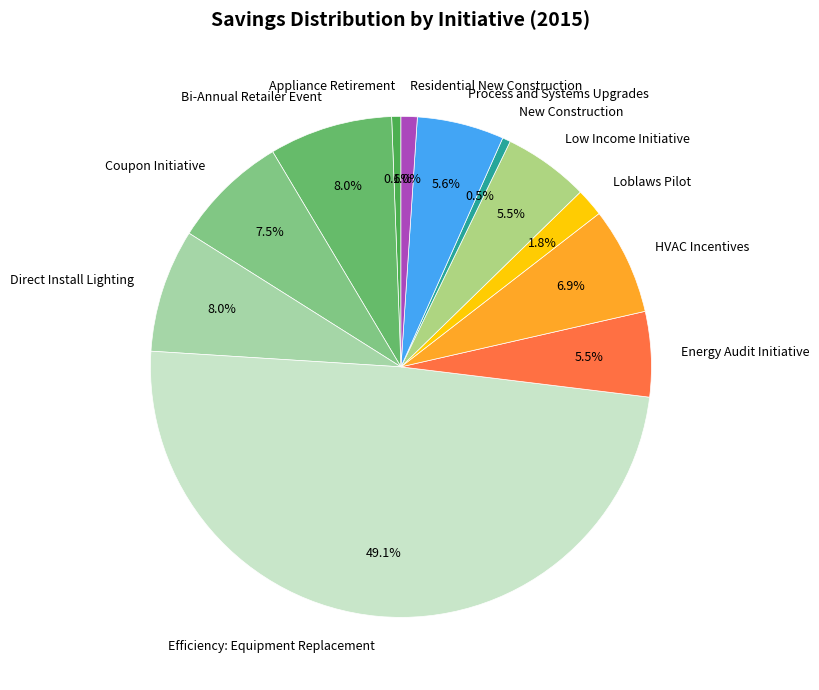

Which slice is the largest?

Efficiency: Equipment Replacement